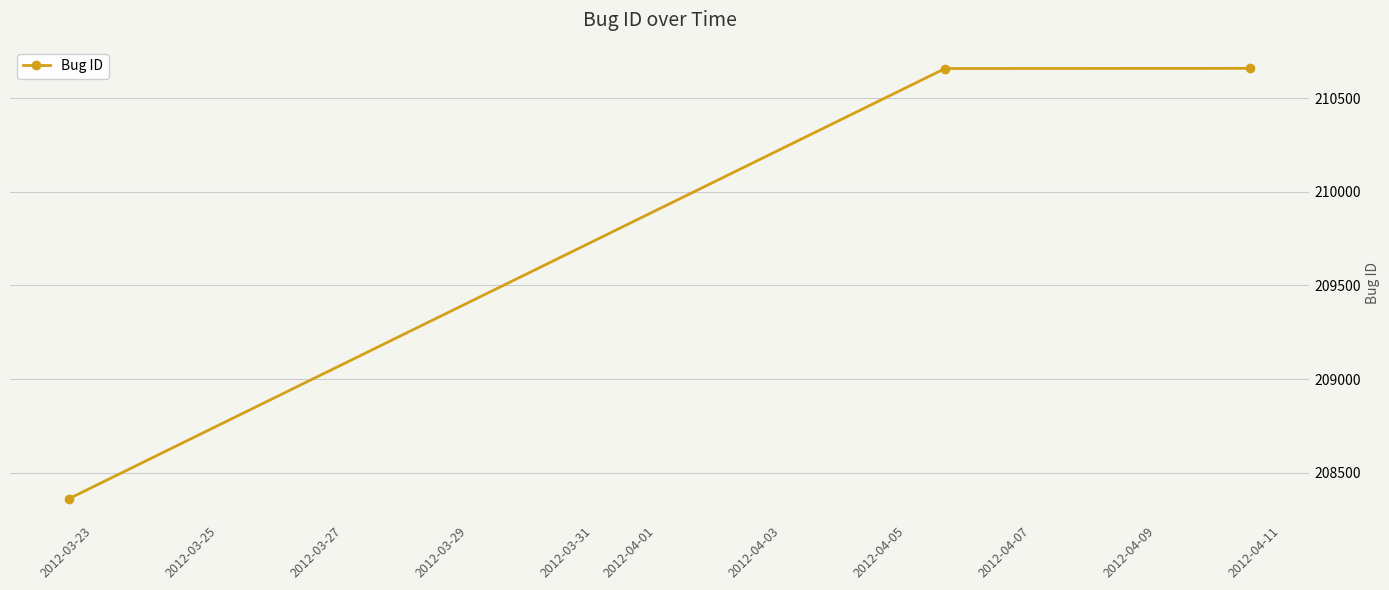

What is the greatest value displayed?

210660